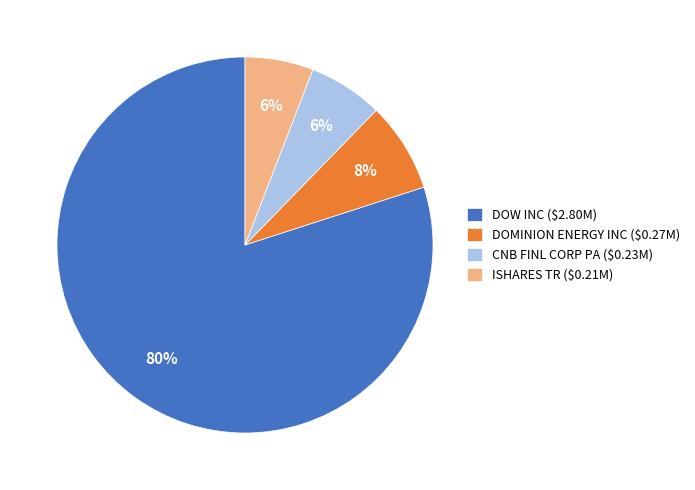

To the nearest percent, what percentage of the pie is DOW INC ($2.80M)?

80%